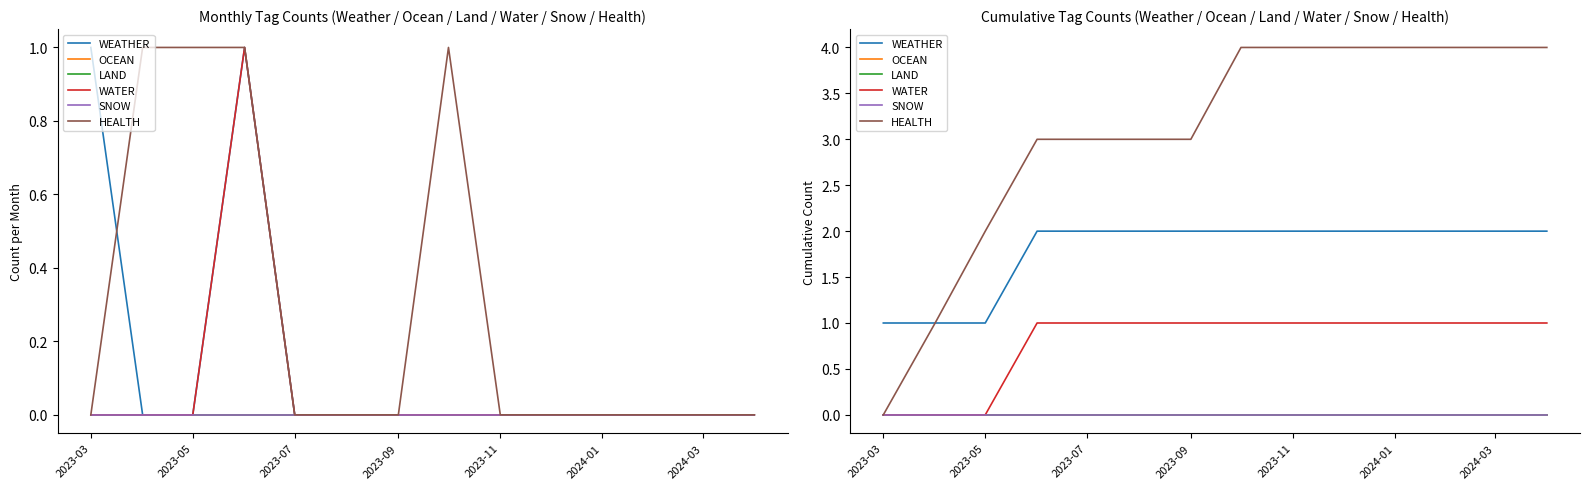

Which series changed the most between 2023-07 and 2024-01?

HEALTH